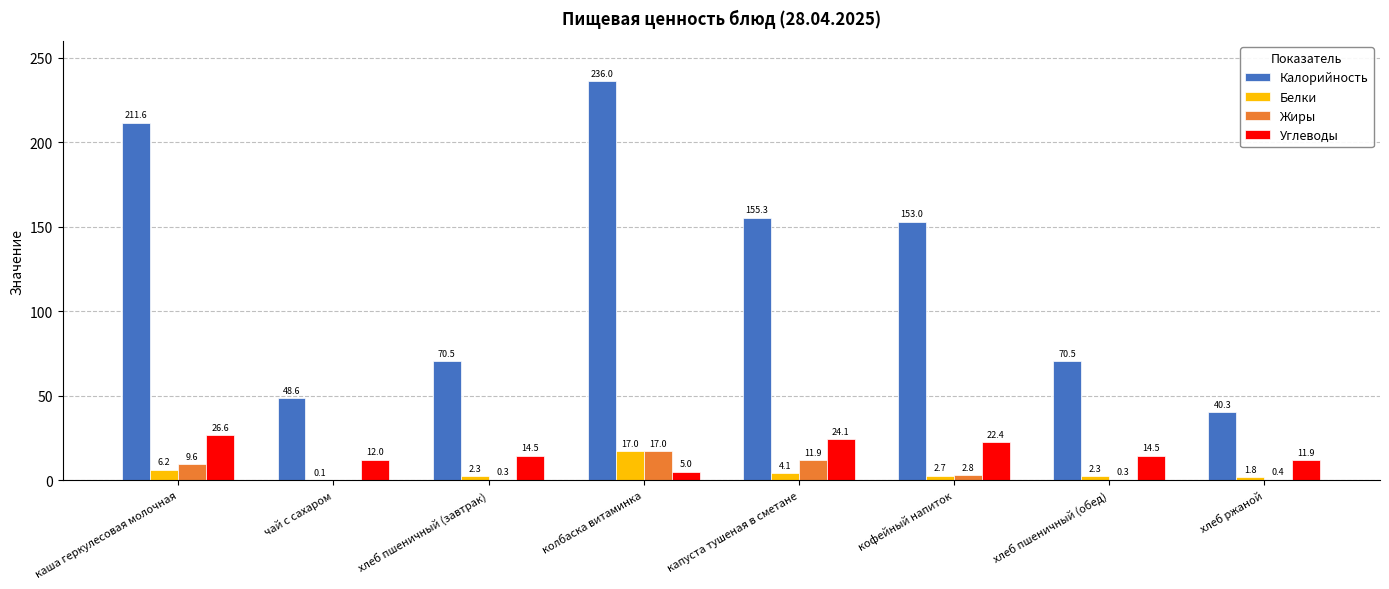

Is the value of Жиры at колбаска витаминка greater than the value of Углеводы at капуста тушеная в сметане?

No